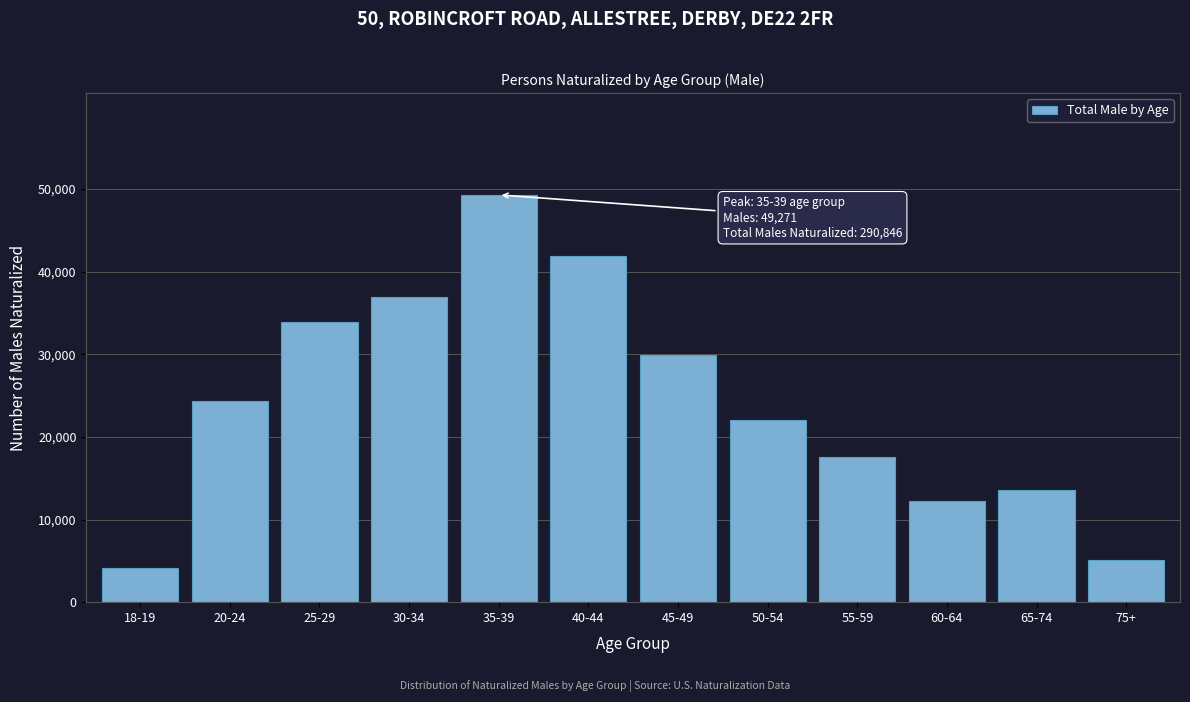

Reading left to right, what are all the values shown in this chart?

4132	24298	33850	36959	49271	41879	29957	22028	17606	12206	13596	5064